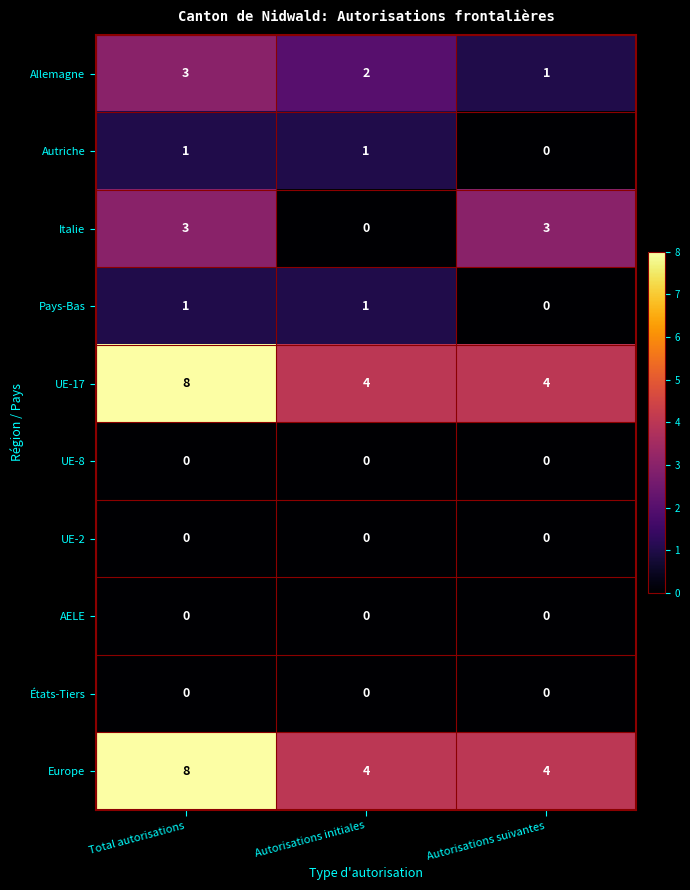

Reading left to right, list all the values displayed in this chart.

Allemagne: Total autorisations=3	Autorisations initiales=2	Autorisations suivantes=1
Autriche: Total autorisations=1	Autorisations initiales=1	Autorisations suivantes=0
Italie: Total autorisations=3	Autorisations initiales=0	Autorisations suivantes=3
Pays-Bas: Total autorisations=1	Autorisations initiales=1	Autorisations suivantes=0
UE-17: Total autorisations=8	Autorisations initiales=4	Autorisations suivantes=4
UE-8: Total autorisations=0	Autorisations initiales=0	Autorisations suivantes=0
UE-2: Total autorisations=0	Autorisations initiales=0	Autorisations suivantes=0
AELE: Total autorisations=0	Autorisations initiales=0	Autorisations suivantes=0
États-Tiers: Total autorisations=0	Autorisations initiales=0	Autorisations suivantes=0
Europe: Total autorisations=8	Autorisations initiales=4	Autorisations suivantes=4